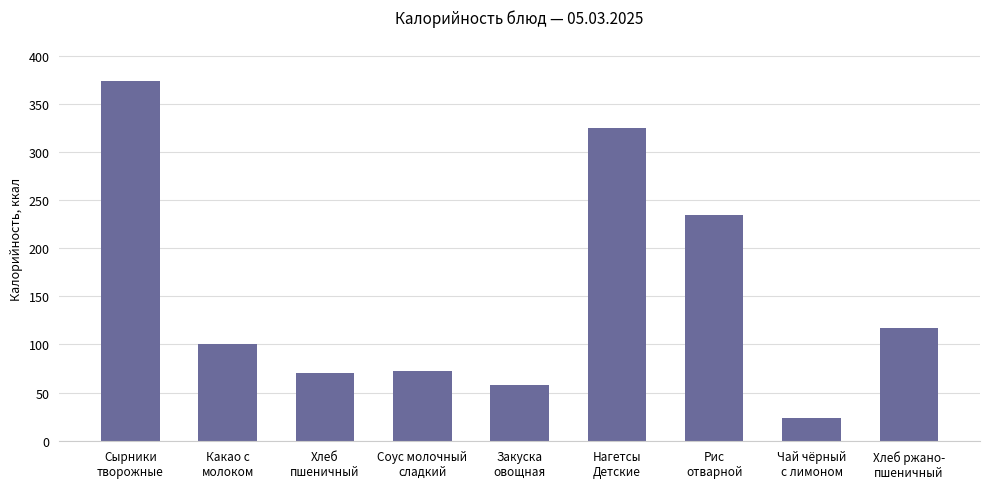

What is the sum of all values?

1375.4